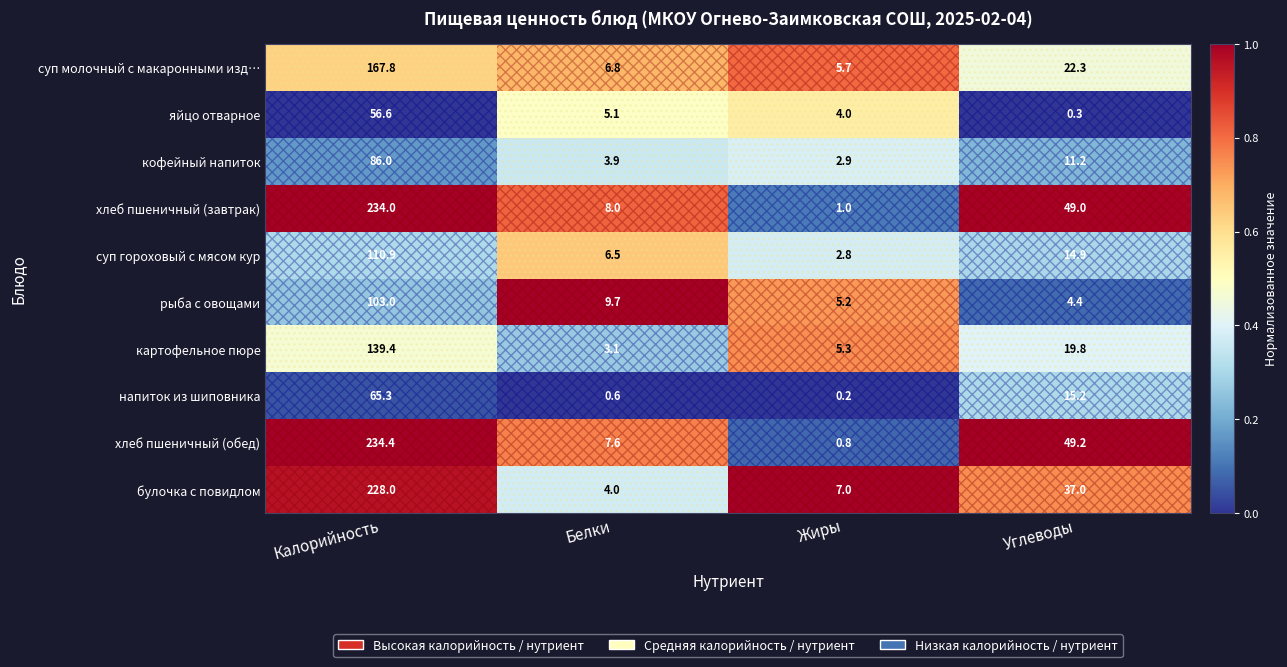

What is the total value across all series at Жиры?

34.9